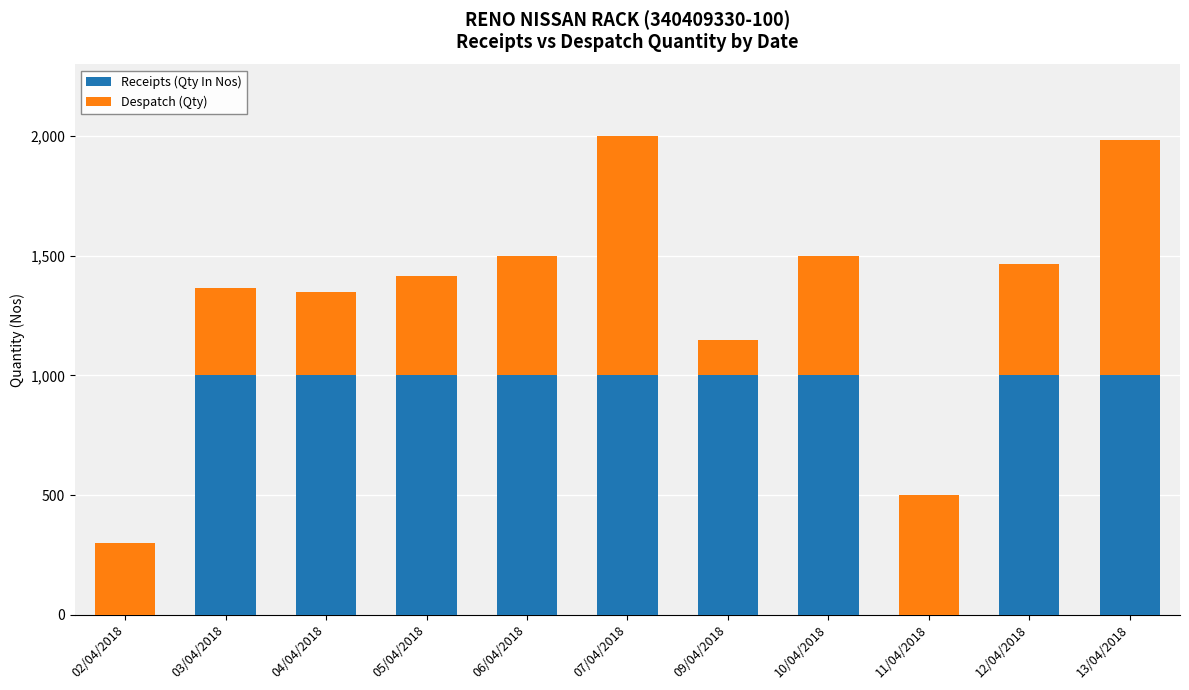

Is it true that Receipts (Qty In Nos) equals 1000 at 12/04/2018?

True